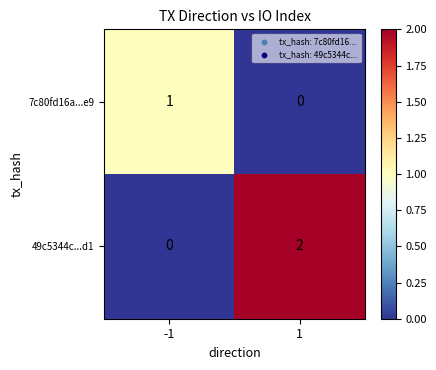

Reading right to left, list all the values displayed in this chart.

7c80fd16a...e9: 0	1
49c5344c...d1: 2	0